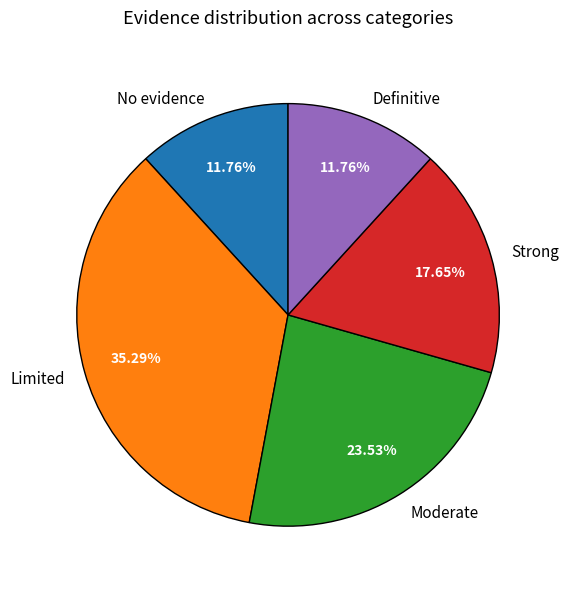

To the nearest percent, what is the average slice percentage?

20%